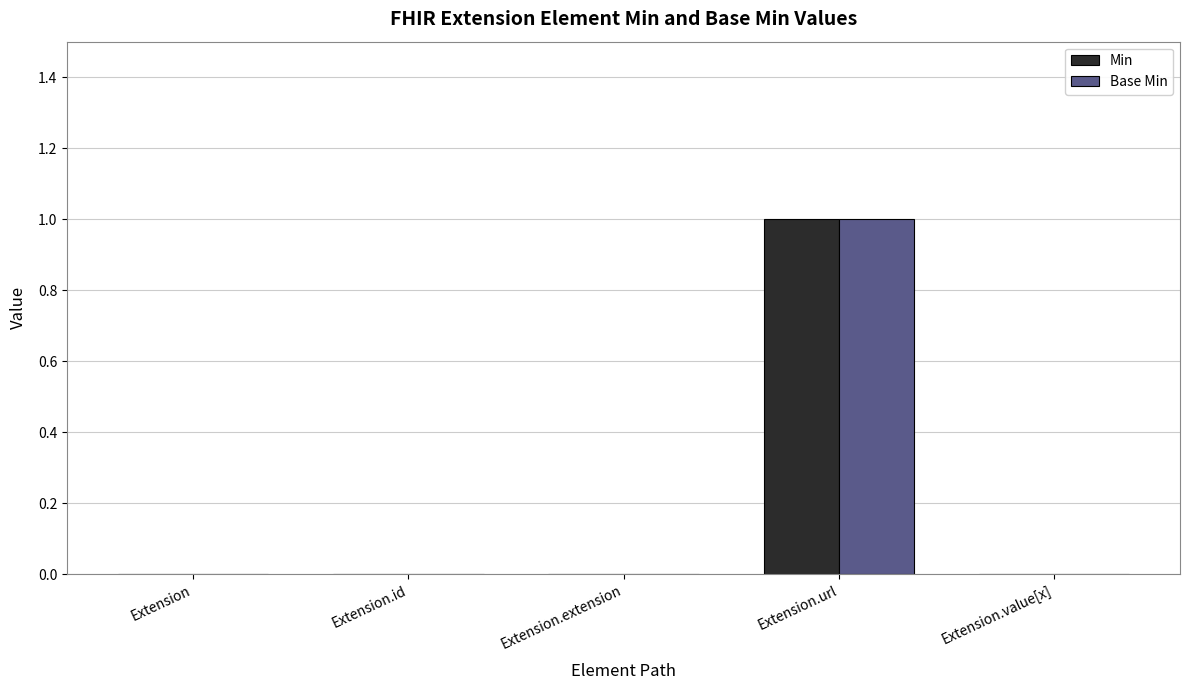

Reading left to right, list all the values displayed in this chart.

Min: Extension=0	Extension.id=0	Extension.extension=0	Extension.url=1	Extension.value[x]=0
Base Min: Extension=0	Extension.id=0	Extension.extension=0	Extension.url=1	Extension.value[x]=0